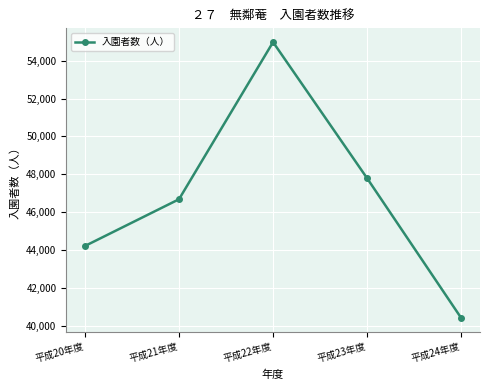

Does the chart have visible grid lines?

Yes